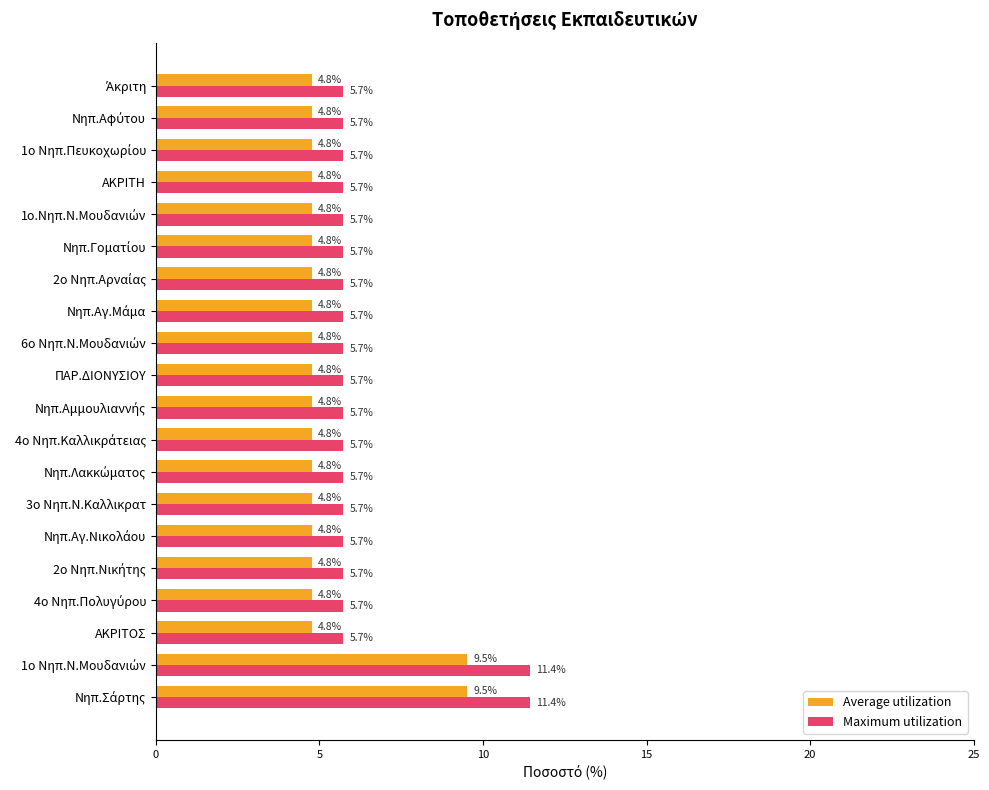

At how many categories does at least one series exceed 4?

20